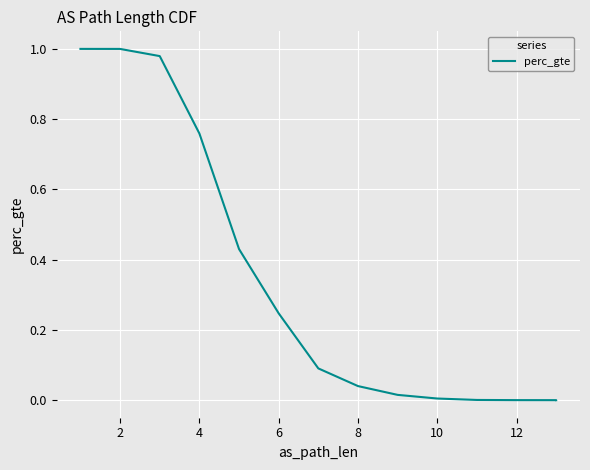

What is the difference between the maximum and minimum values?

1.0